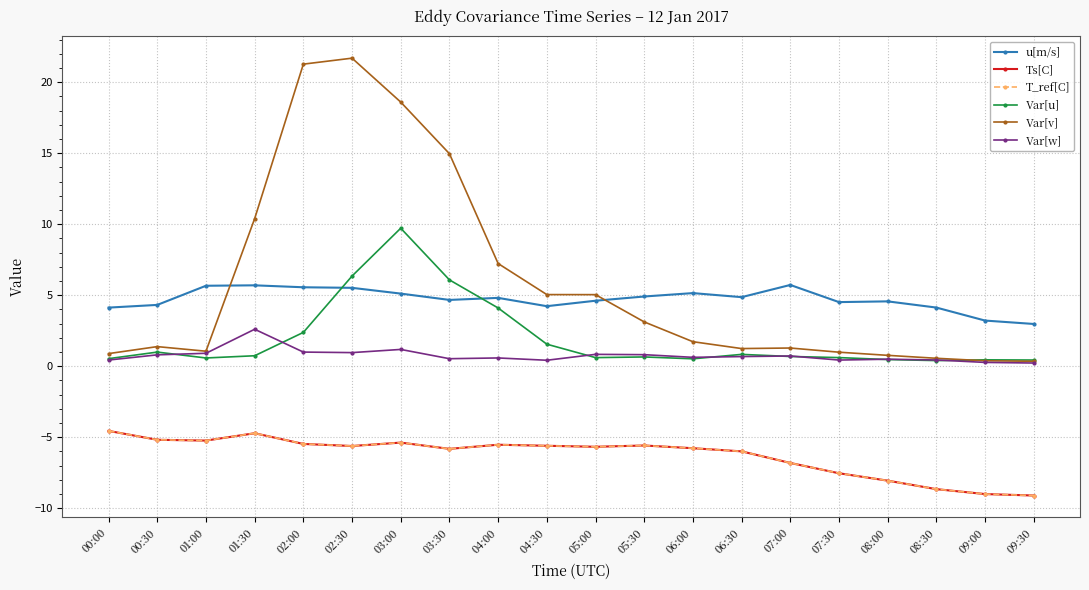

The value of Var[v] at 08:00 is 1.4. True or false?

False